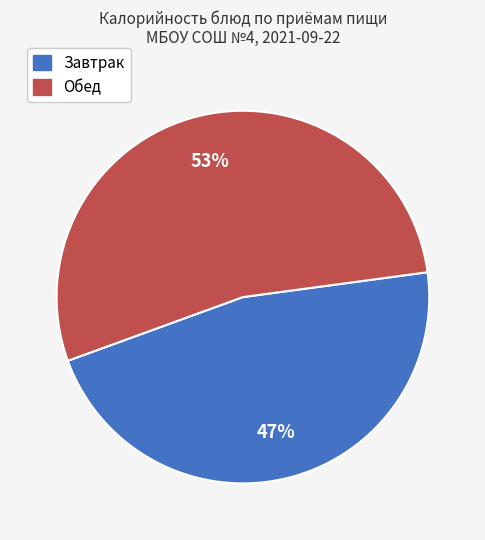

To the nearest percent, what is the average slice percentage?

50%